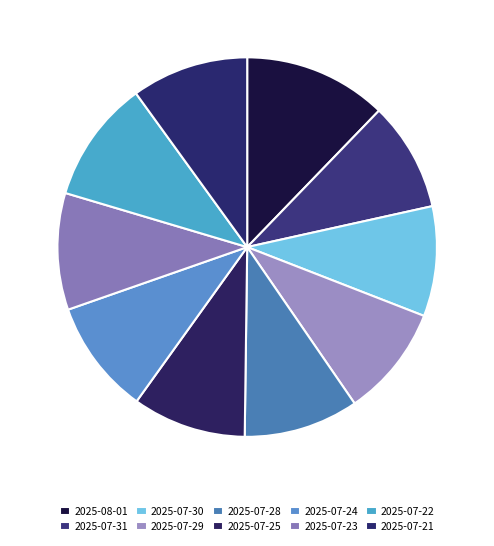

To the nearest percent, what is the difference between the 2025-07-25 and 2025-07-22 slice percentages?

1%